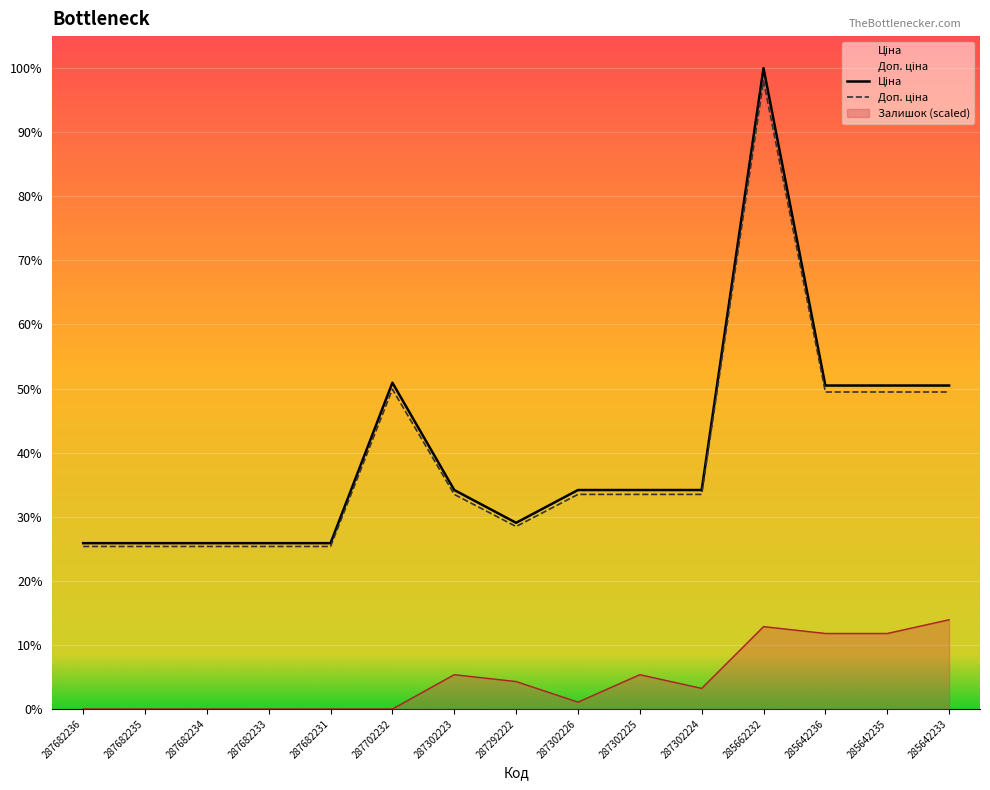

What is the difference between the second highest and second lowest values in the Ціна series?

14627.2